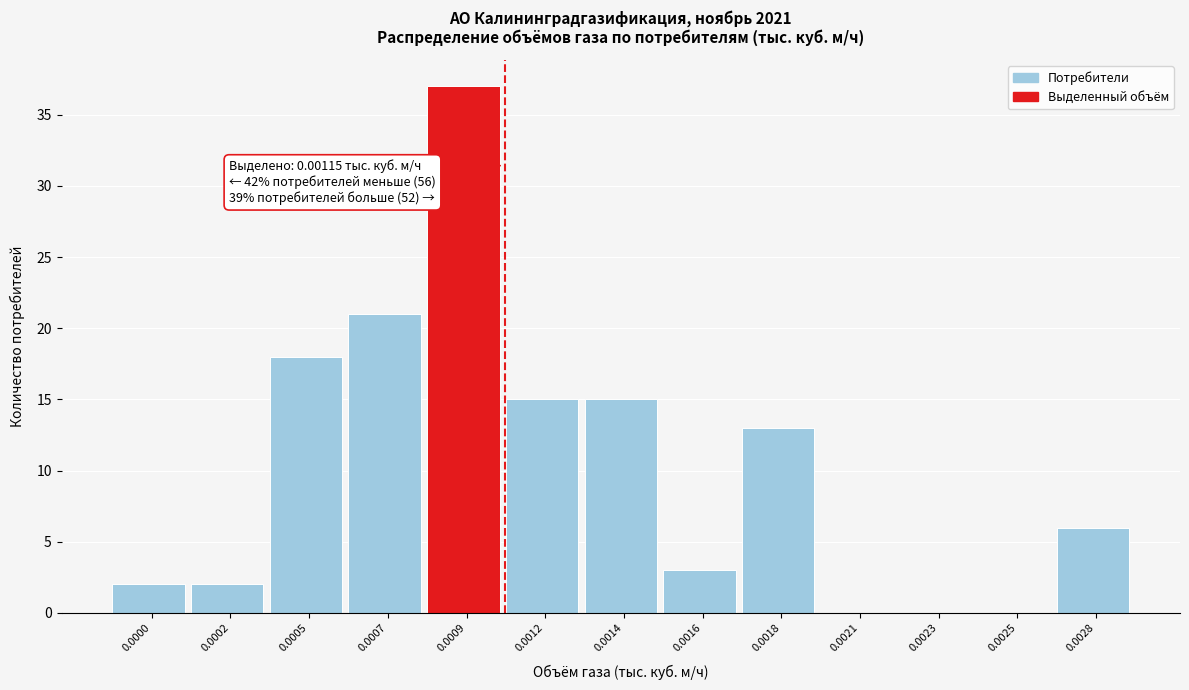

Reading left to right, extract all data points from this chart.

0.0000=2	0.0002=2	0.0005=18	0.0007=21	0.0009=37	0.0012=15	0.0014=15	0.0016=3	0.0018=13	0.0021=0	0.0023=0	0.0025=0	0.0028=6